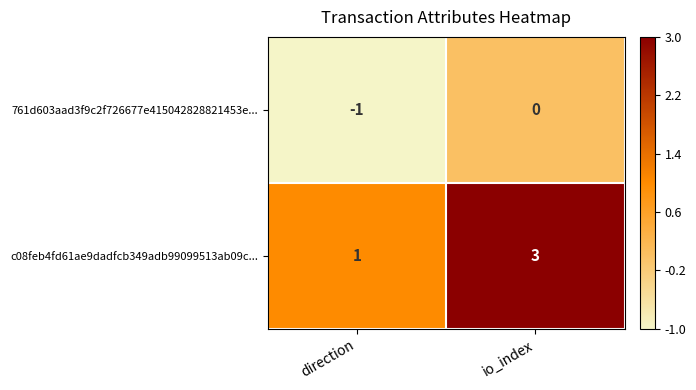

Which series has the largest total across all categories?

c08feb4fd61ae9dadfcb349adb99099513ab09c...